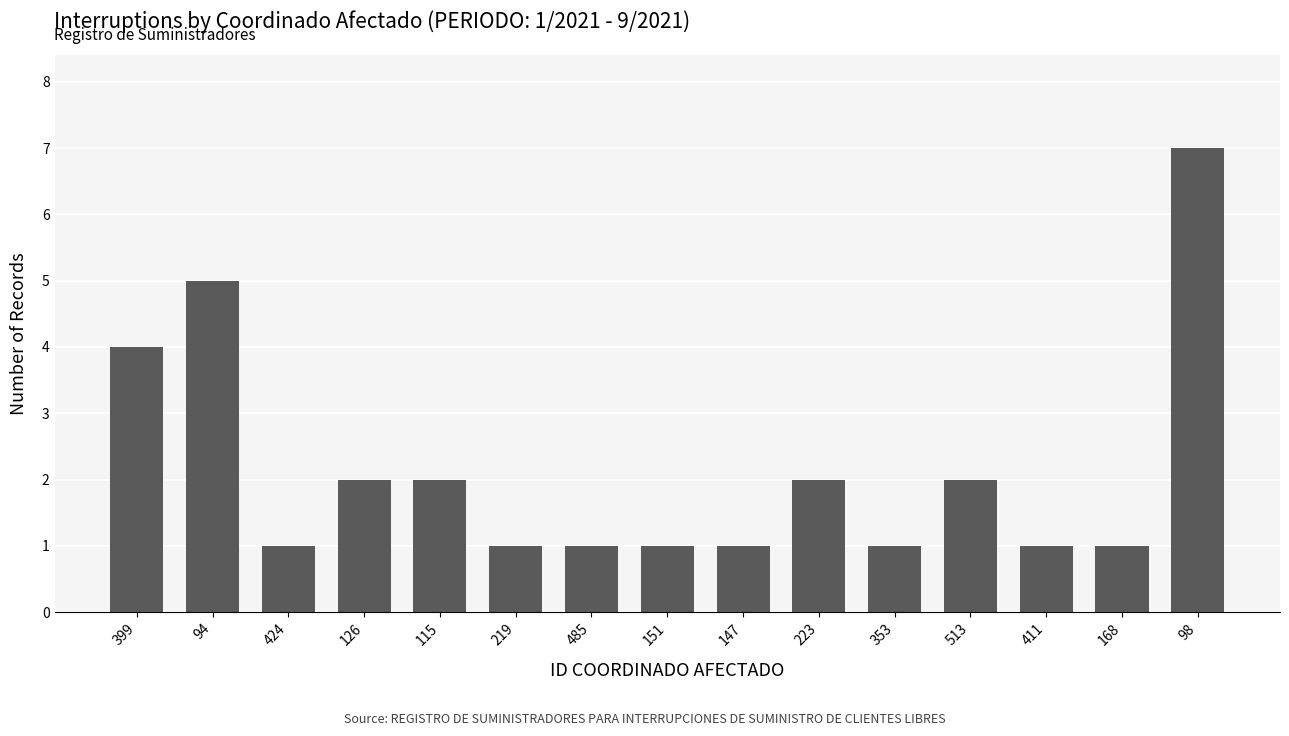

What is the ratio of the value at 513 to the value at 411?

2.0